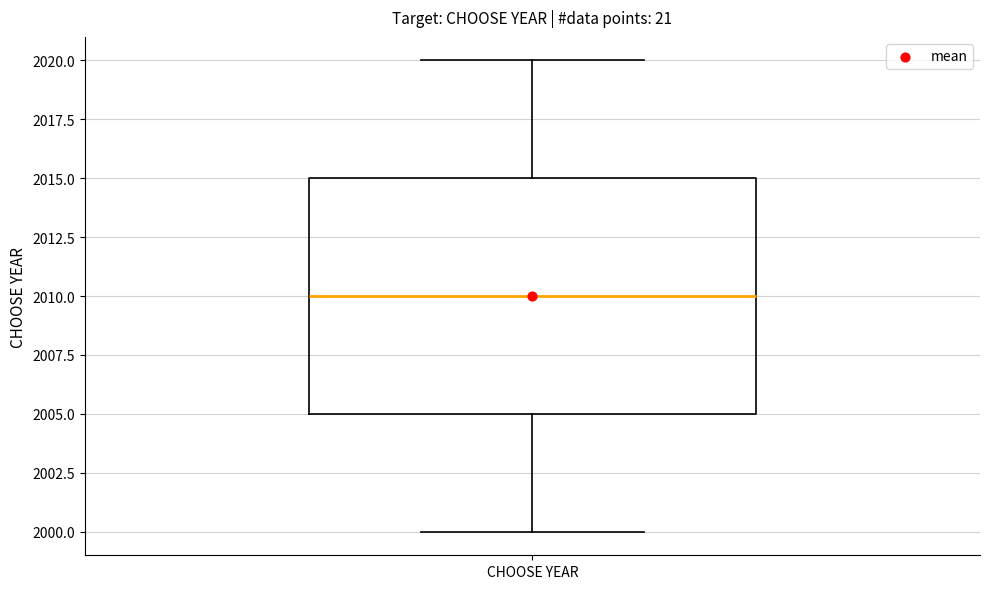

Transcribe this box plot: give where the median line is, the range the box spans, and where the two whiskers end, as read against the y-axis. The values are not printed on the chart, so give them approximately, as read against the axis.

median 2010, box 2005 to 2015, whiskers 2000 to 2020